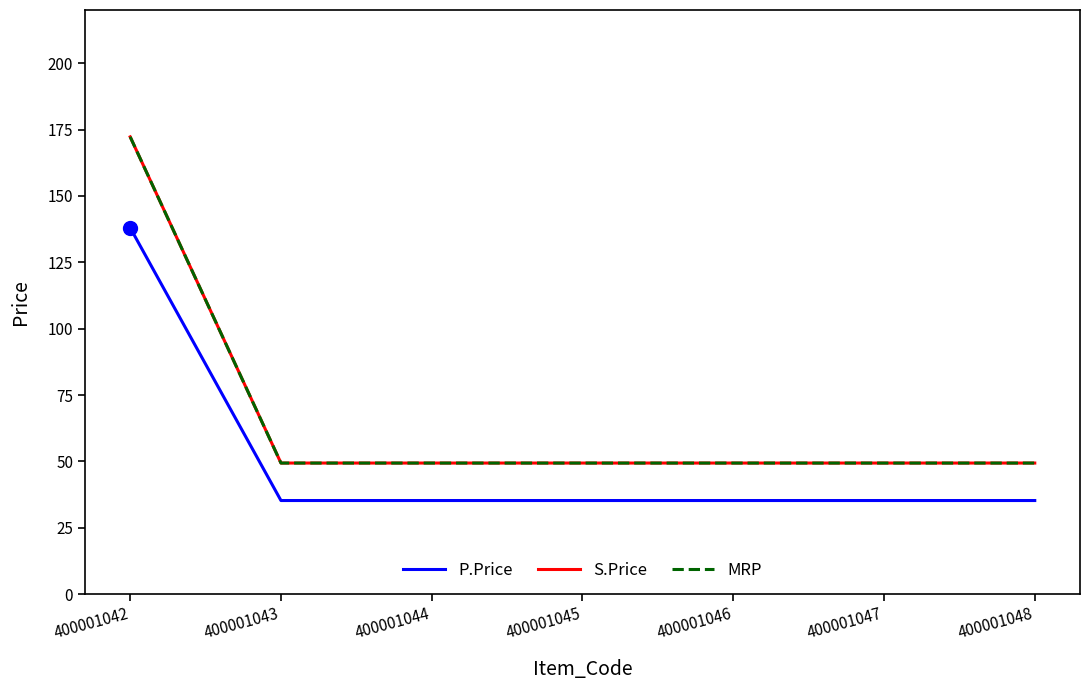

How many lines are shown in the chart?

3